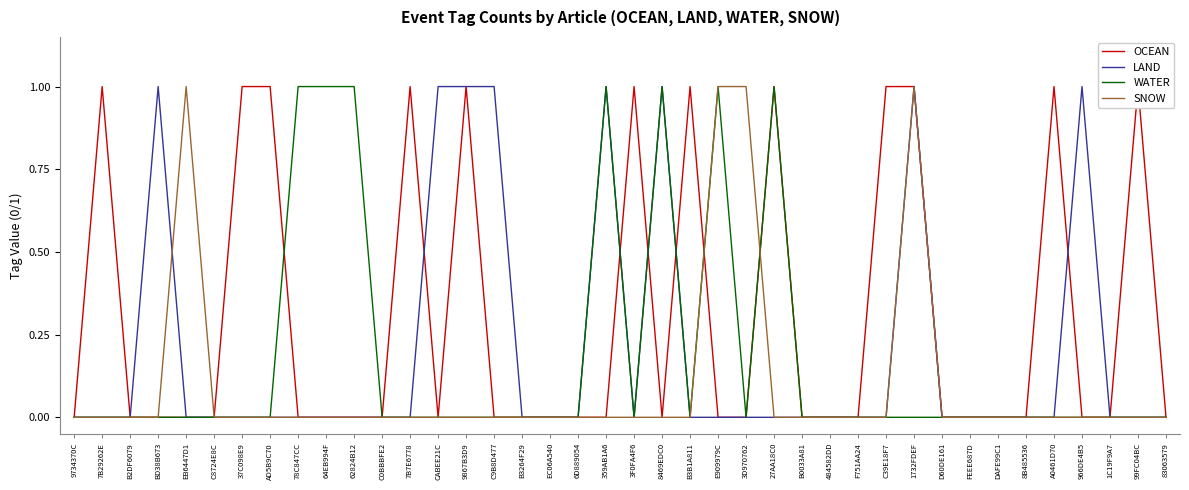

True or false: LAND and WATER cross at least once.

False